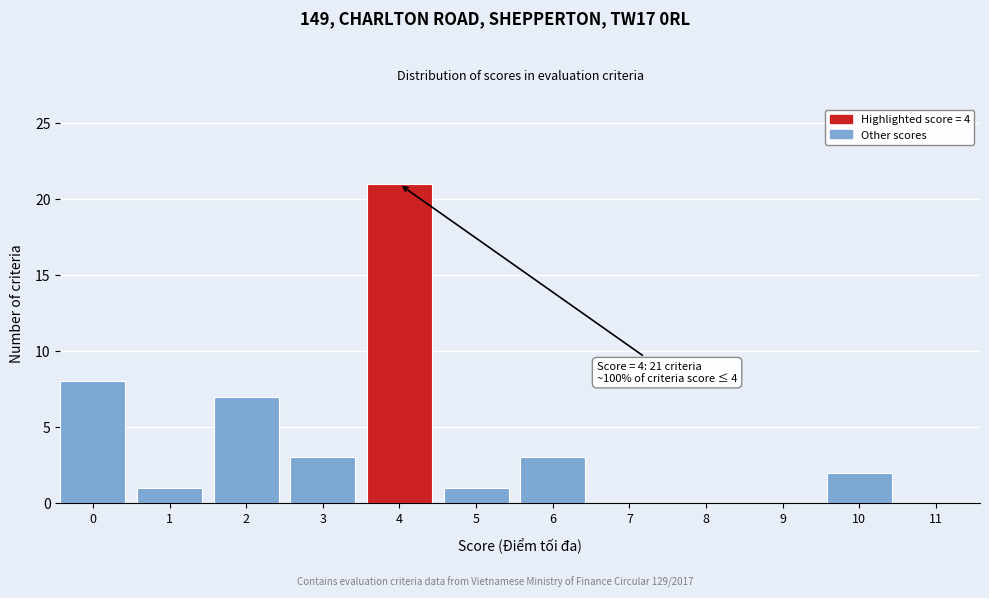

Reading left to right, what are all the values shown in this chart?

0=8	1=1	2=7	3=3	4=21	5=1	6=3	7=0	8=0	9=0	10=2	11=0